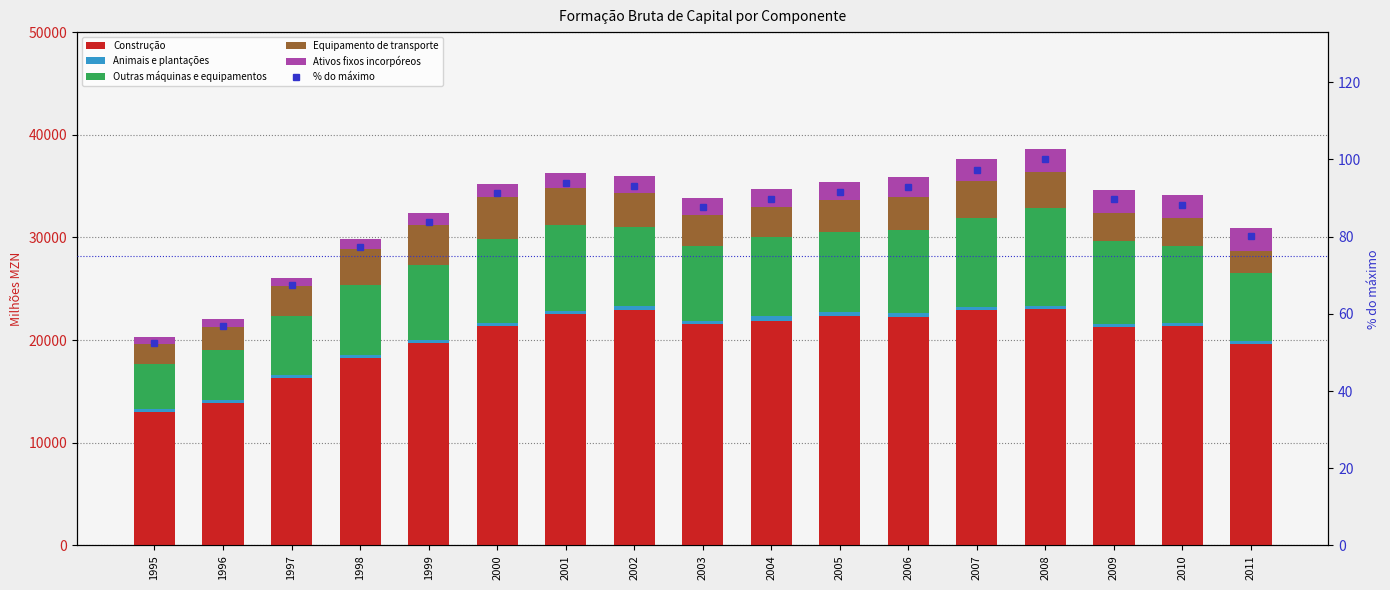

What is the spread (max minus min) of values at 2003?

21447.9